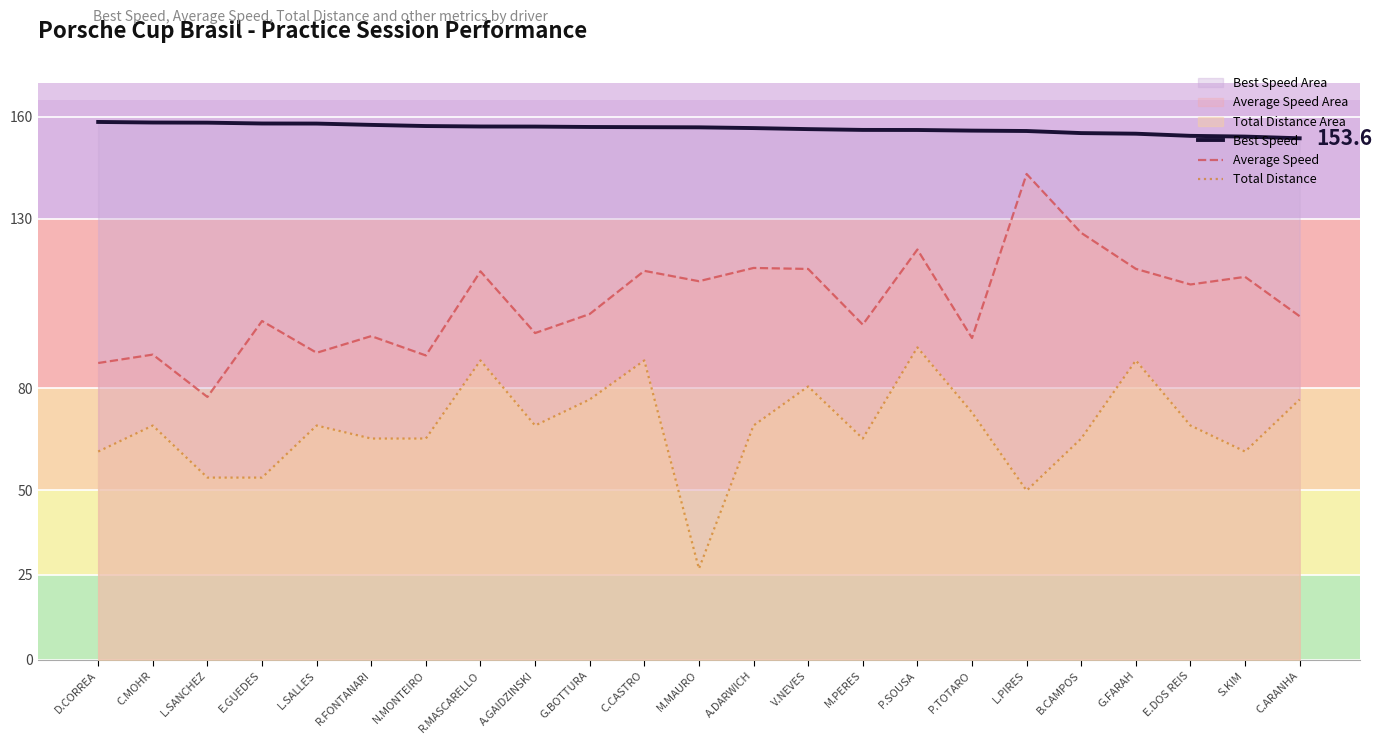

True or false: Average Speed and Best Speed cross at least once.

False